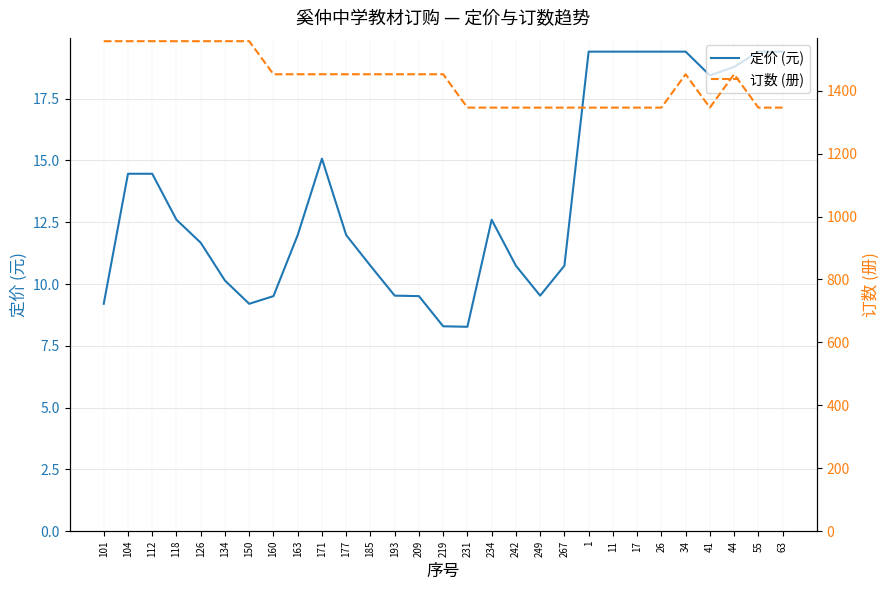

Reading right to left, list all the values displayed in this chart.

定价 (元): 63=19.4	55=19.4	44=18.8	41=18.4	34=19.4	26=19.4	17=19.4	11=19.4	1=19.4	267=10.7	249=9.5	242=10.7	234=12.6	231=8.3	219=8.3	209=9.5	193=9.5	185=10.7	177=12.0	171=15.1	163=12.0	160=9.5	150=9.2	134=10.1	126=11.7	118=12.6	112=14.5	104=14.5	101=9.2
订数 (册): 63=1346.0	55=1346.0	44=1452.0	41=1346.0	34=1452.0	26=1346.0	17=1346.0	11=1346.0	1=1346.0	267=1346.0	249=1346.0	242=1346.0	234=1346.0	231=1346.0	219=1452.0	209=1452.0	193=1452.0	185=1452.0	177=1452.0	171=1452.0	163=1452.0	160=1452.0	150=1557.0	134=1557.0	126=1557.0	118=1557.0	112=1557.0	104=1557.0	101=1557.0